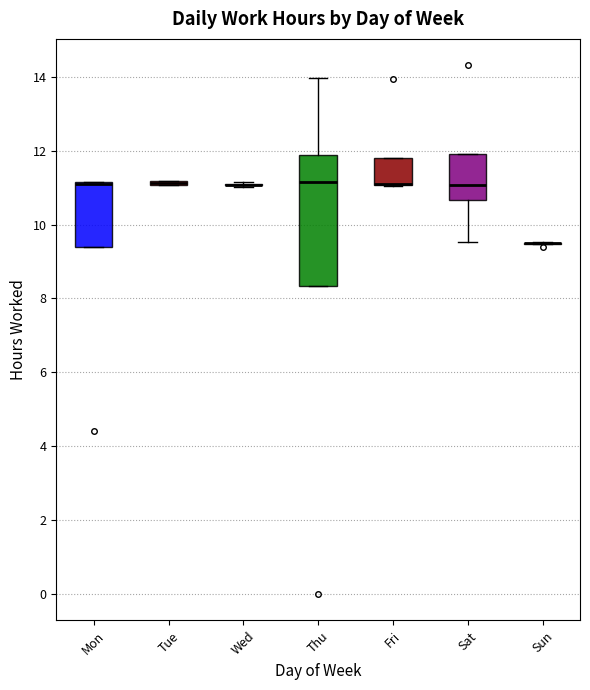

Which box is the tallest, from its lower edge to its upper edge?

Thu